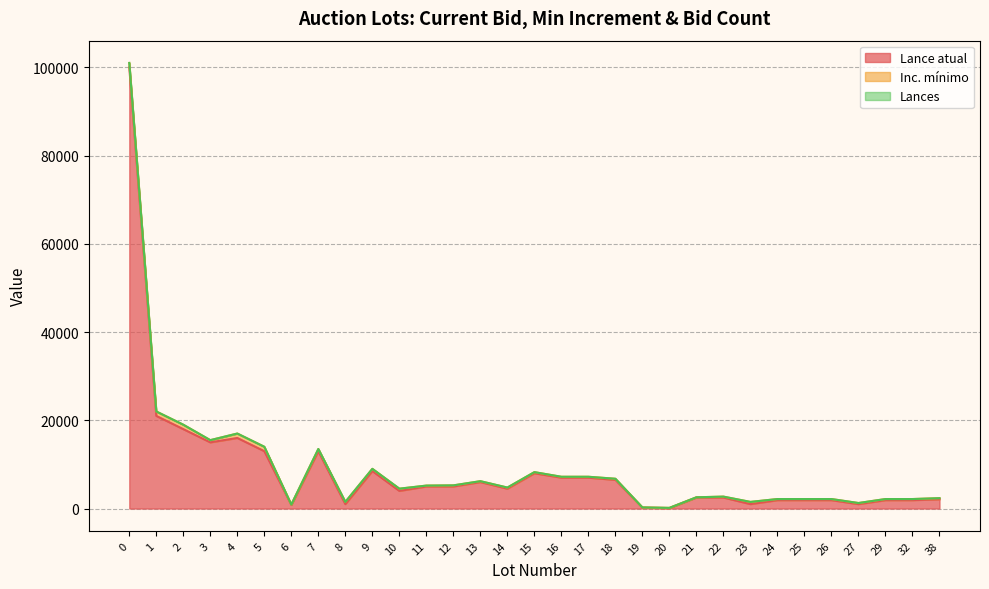

How many values in the Inc. mínimo series are below 250?

9